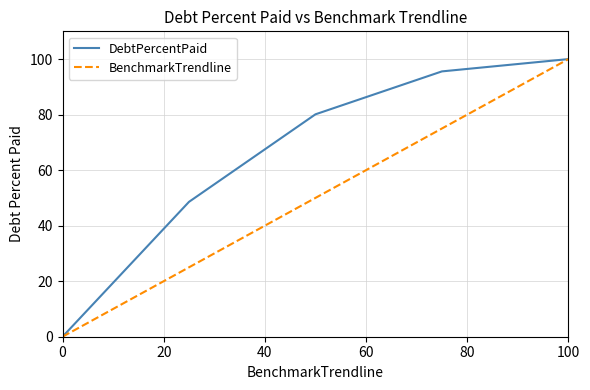

Reading left to right, extract all data points from this chart.

DebtPercentPaid: 0.0	48.6	80.1	95.6	100.0
BenchmarkTrendline: 0.0	25.0	50.0	75.0	100.0